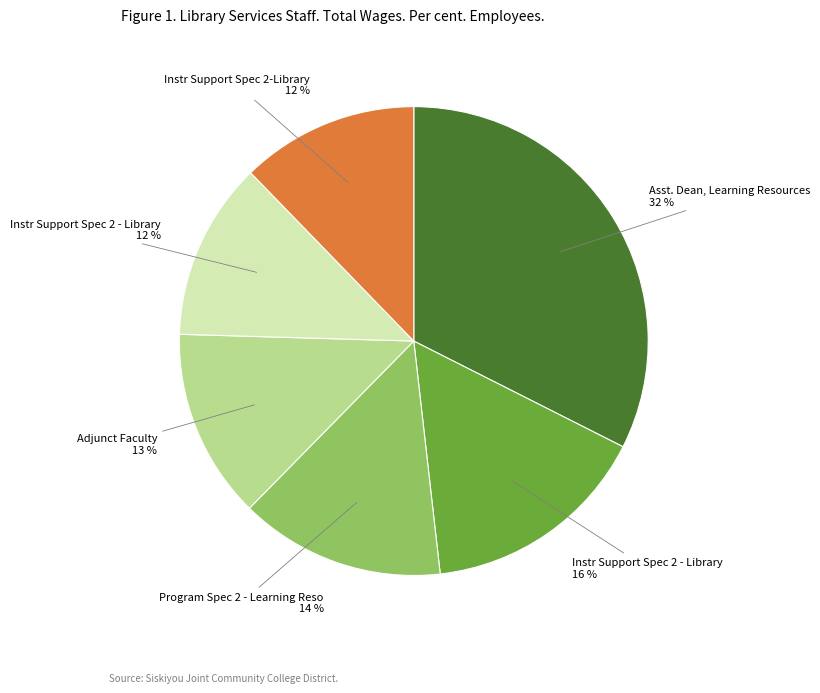

To the nearest percent, what is the average slice percentage?

17%